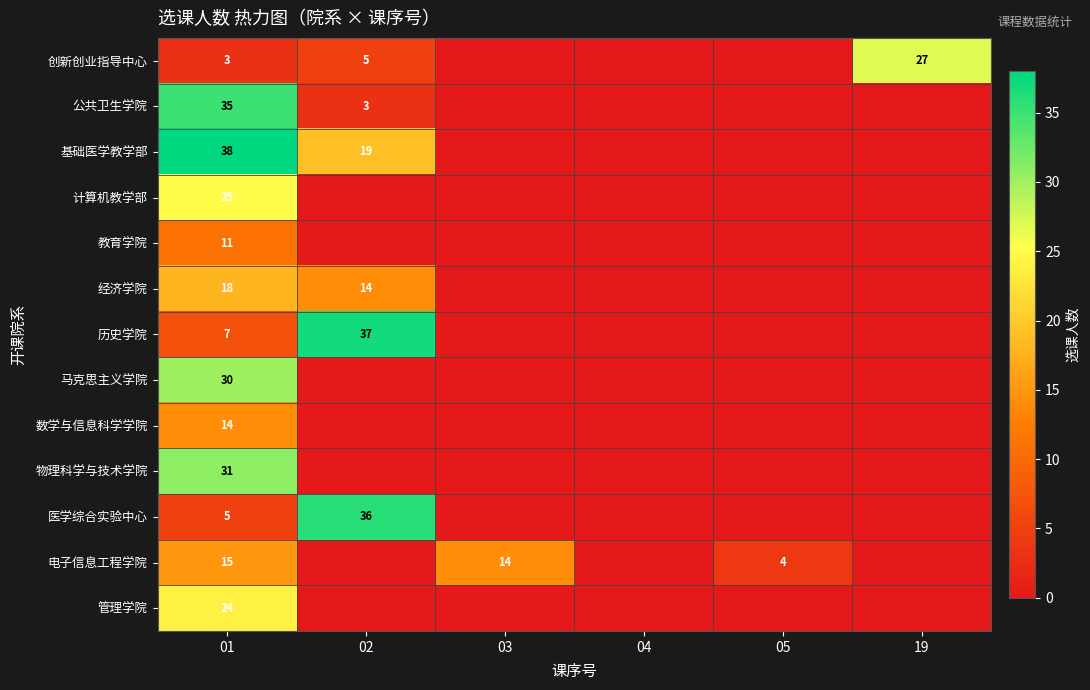

What is the total value across all series at 01?

256